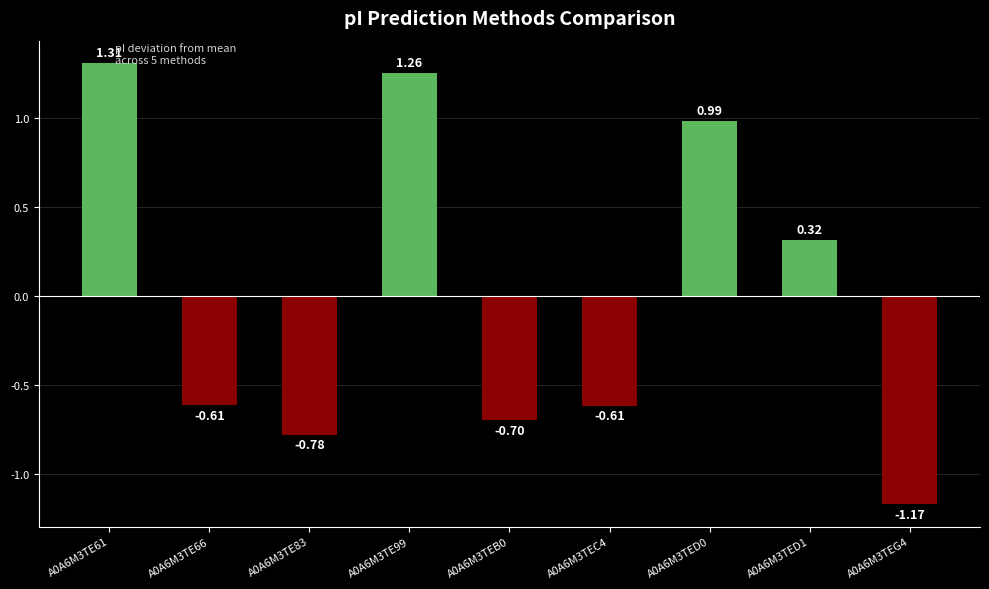

Between A0A6M3TEC4 and A0A6M3TEG4, which is larger?

A0A6M3TEC4